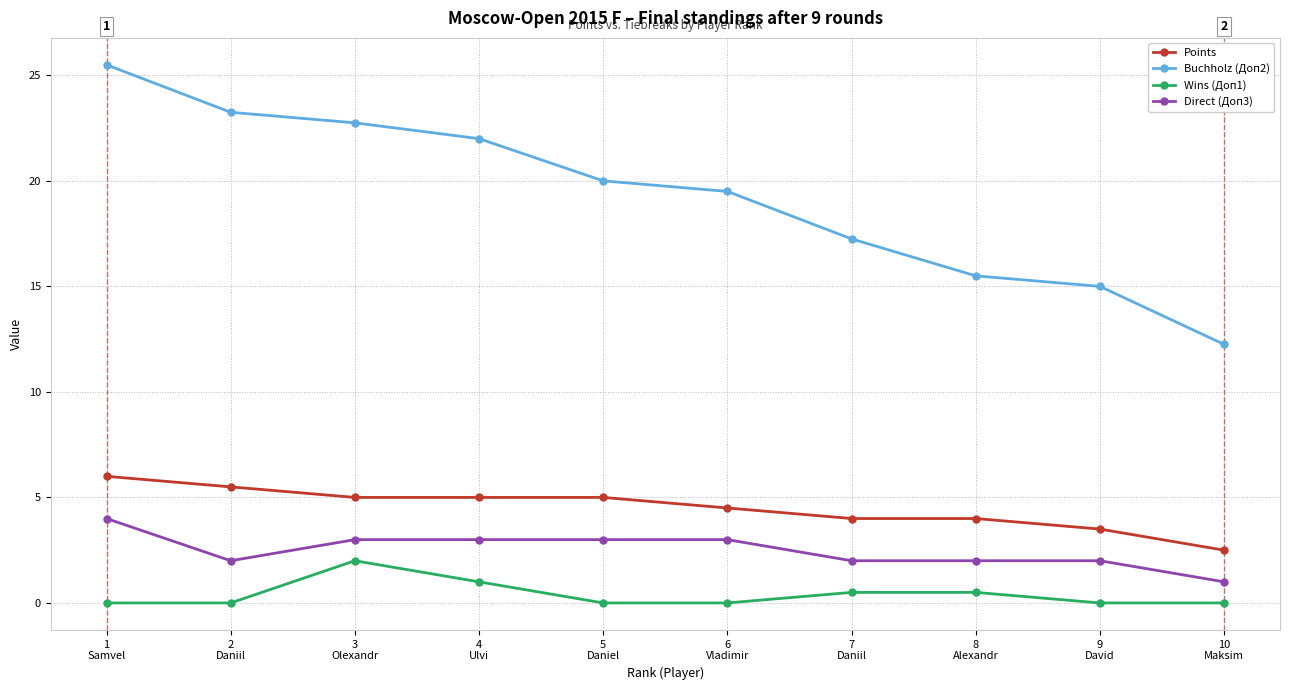

Where is Buchholz (Доп2) nearest to the value 18?

7
Daniil